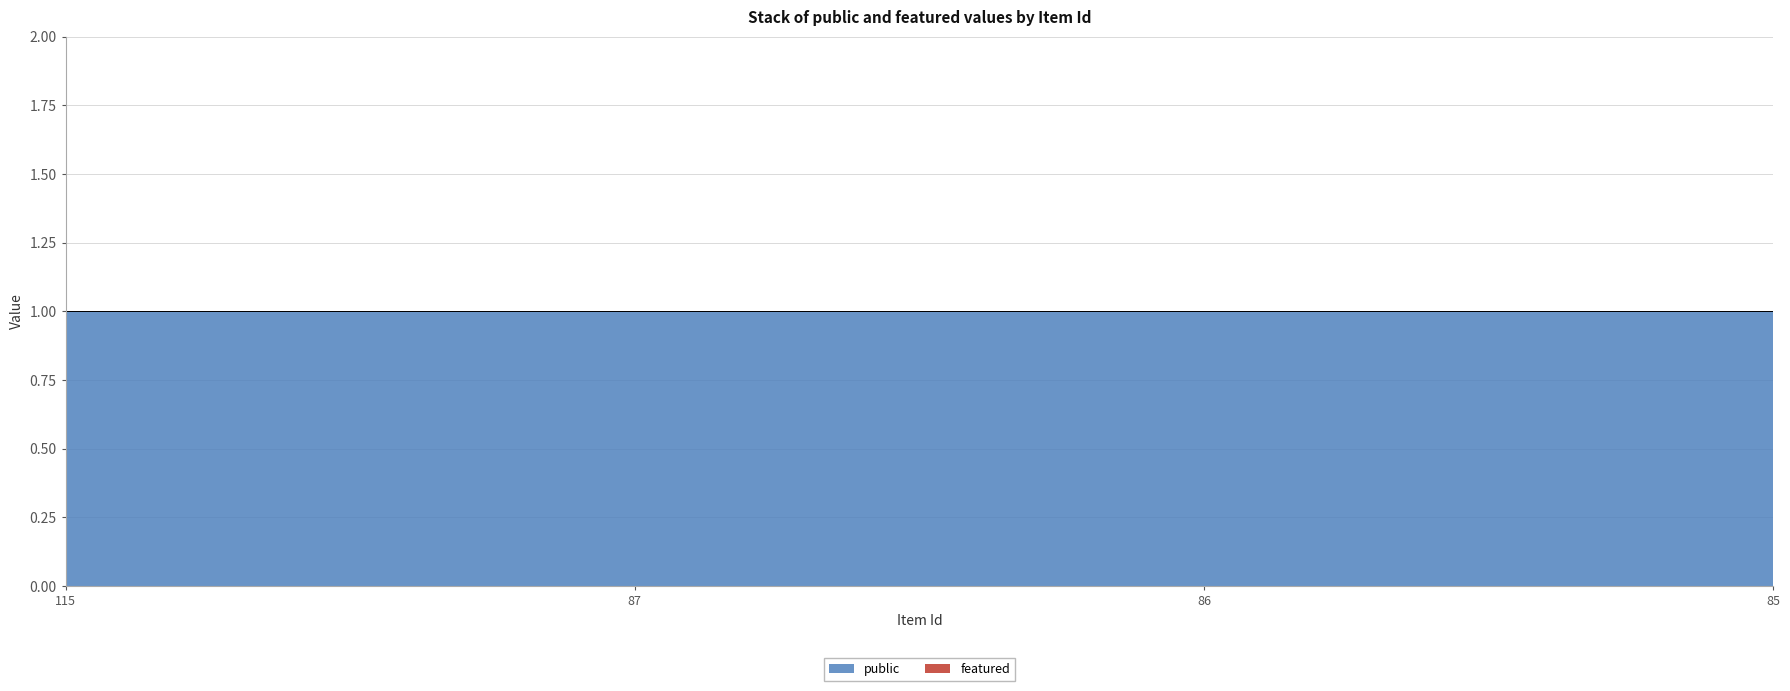

At how many categories does at least one series exceed 0?

4